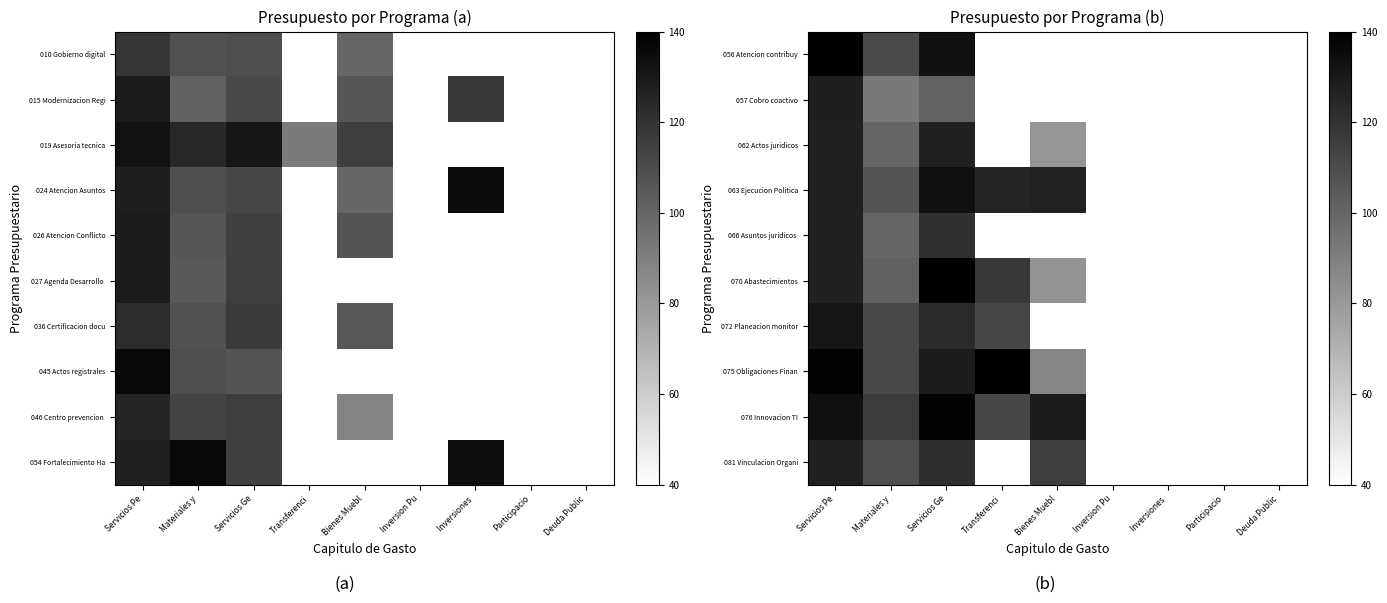

True or false: 070 Abastecimientos has a value of 117.7 at Transferenci.

True